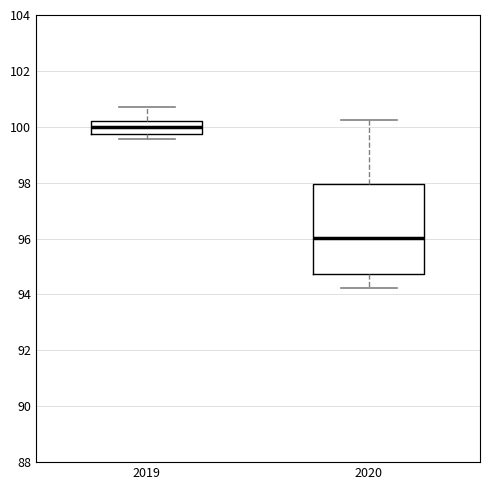

Comparing the boxes themselves (not the whiskers), which one is the tallest?

2020